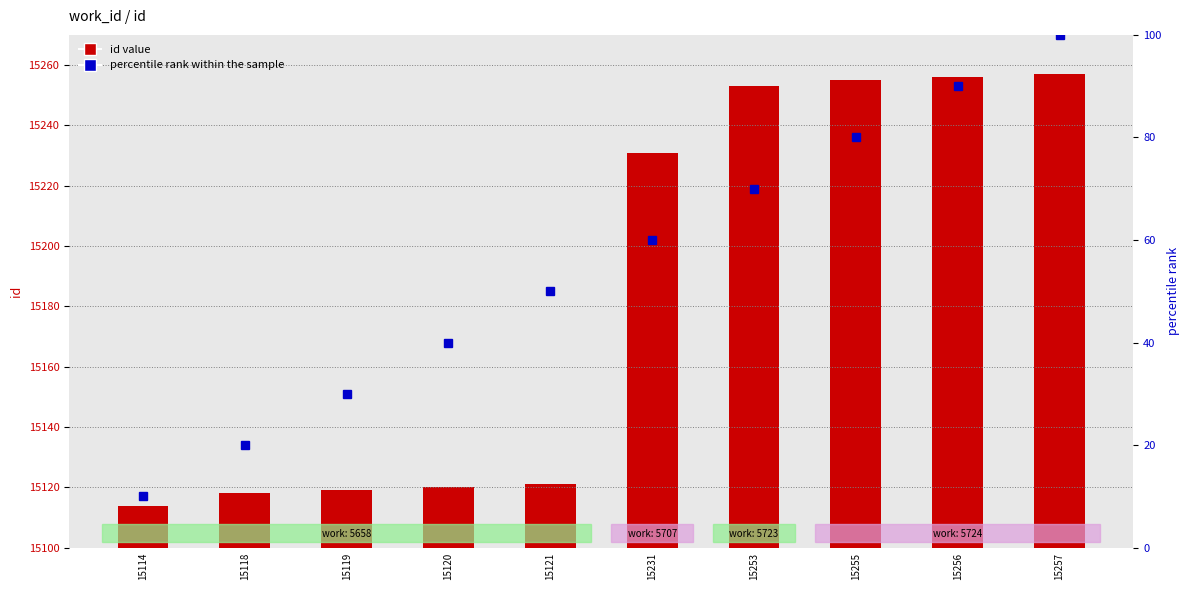

List the series in order of their overall mean, highest first.

id value, percentile rank within the sample